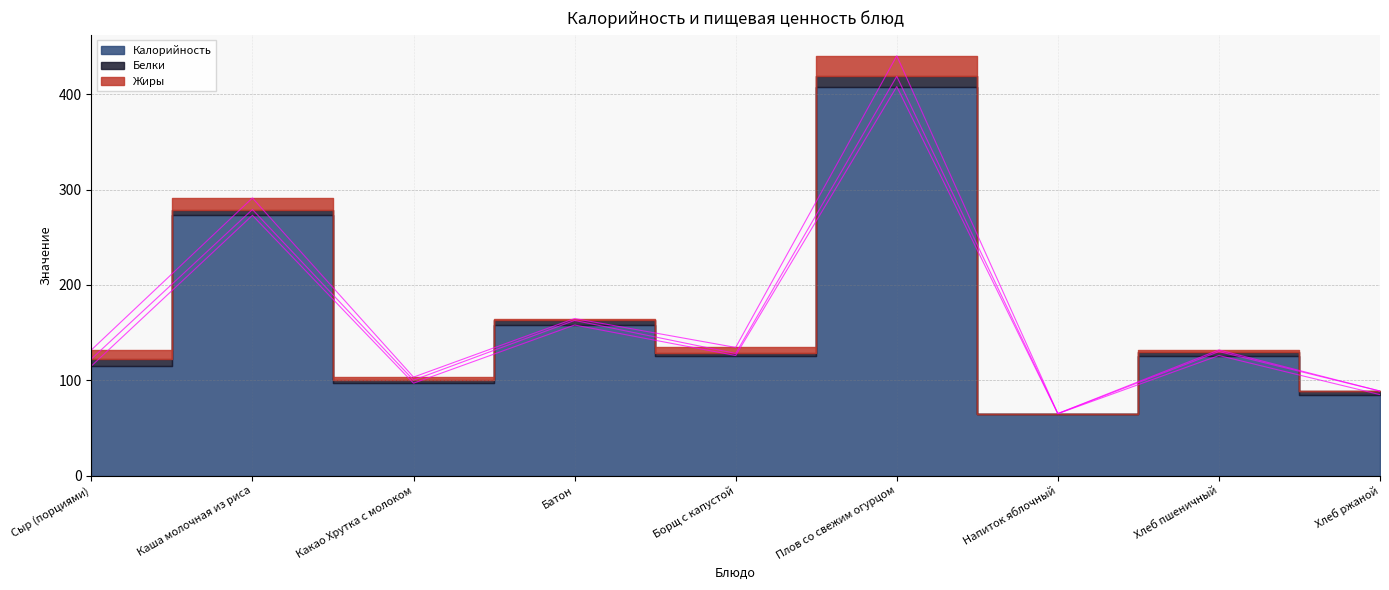

How many data points in Жиры are above 3?

5